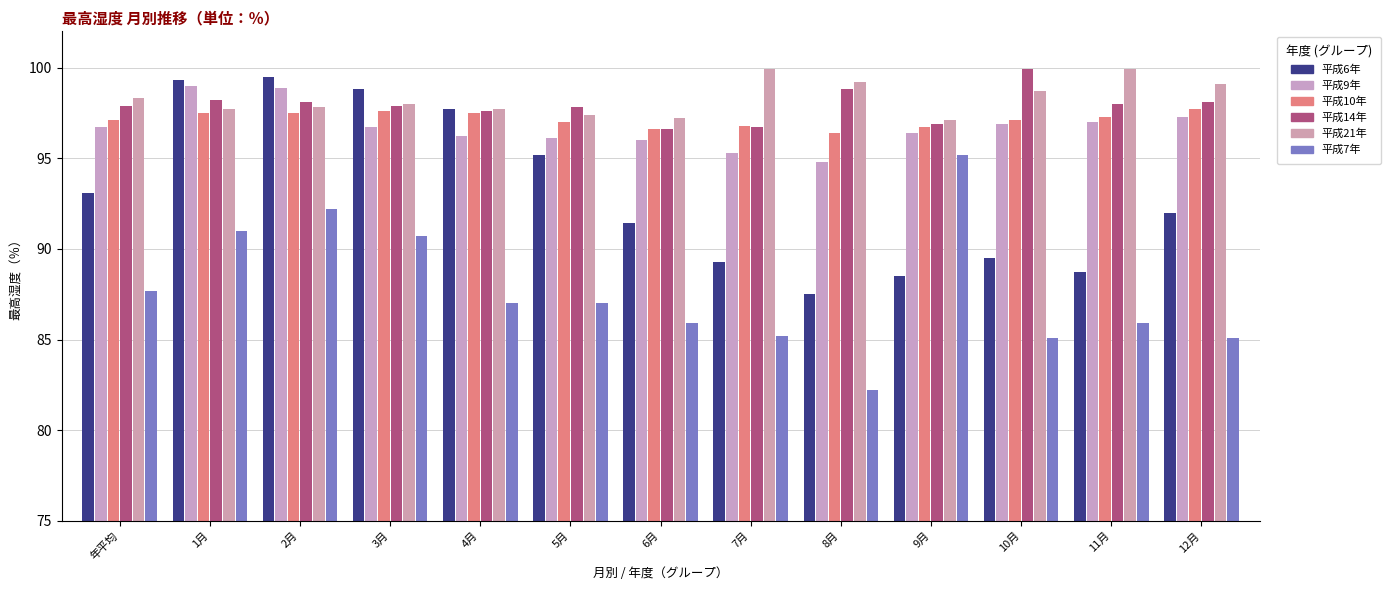

At which label does 平成6年 reach its peak?

2月